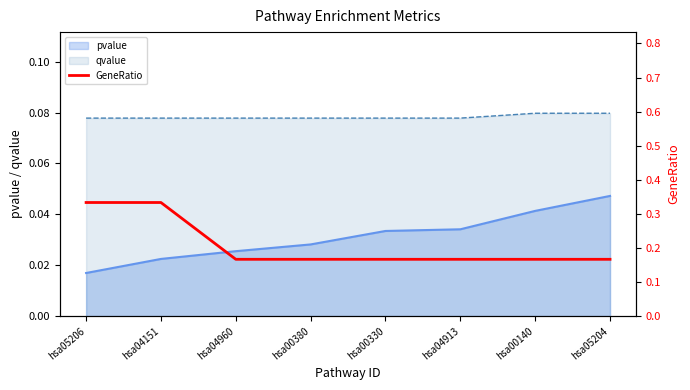

True or false: the data has more than 0 interior local peaks.

False